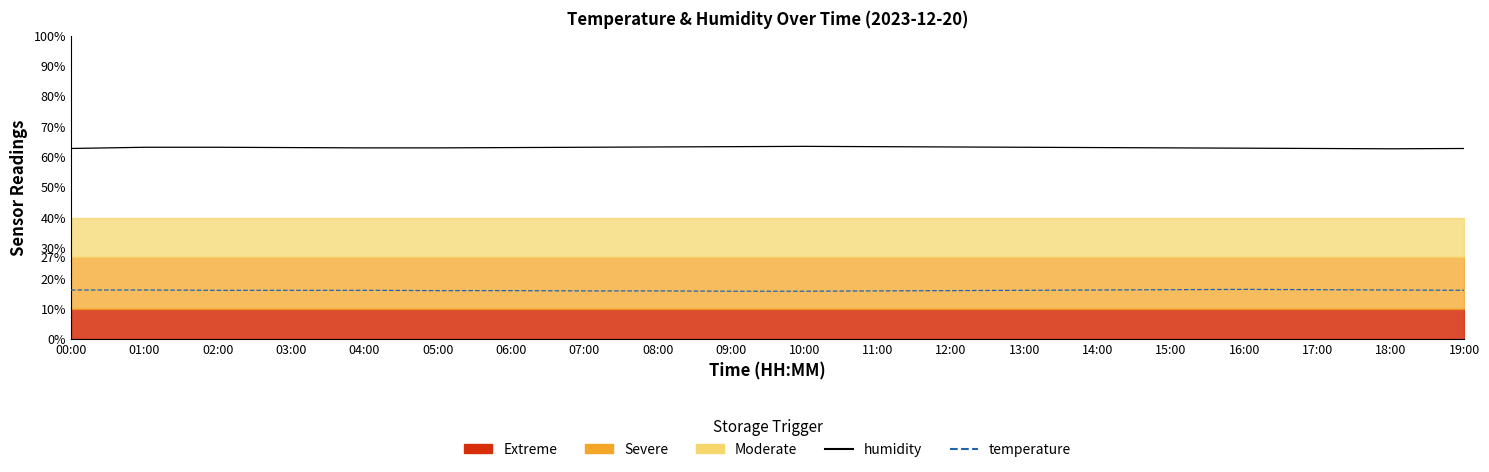

Which category has the lowest value in the humidity series?

18:00